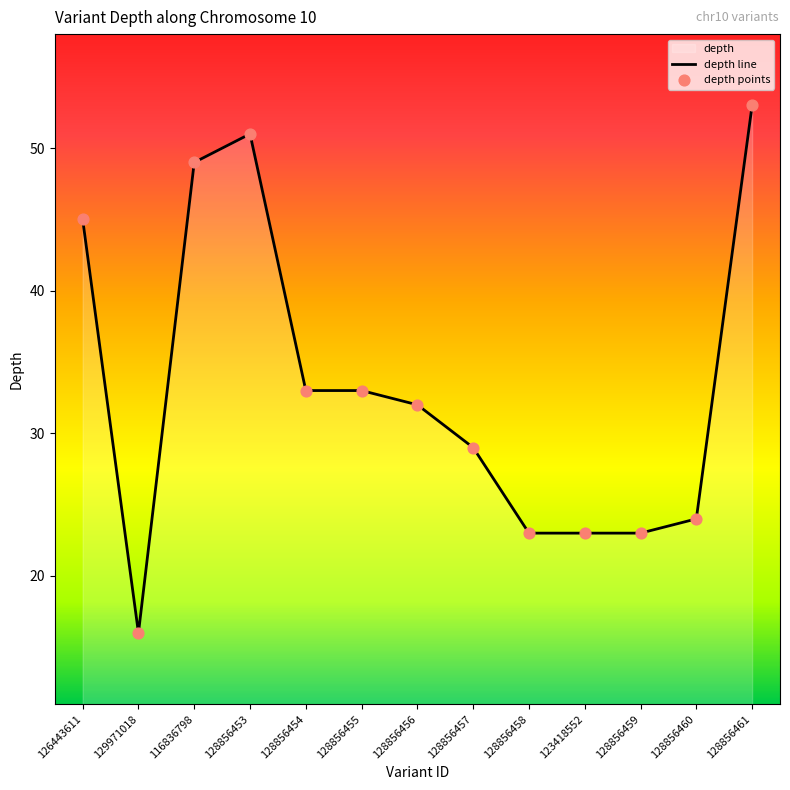

At how many categories does at least one series exceed 52?

1